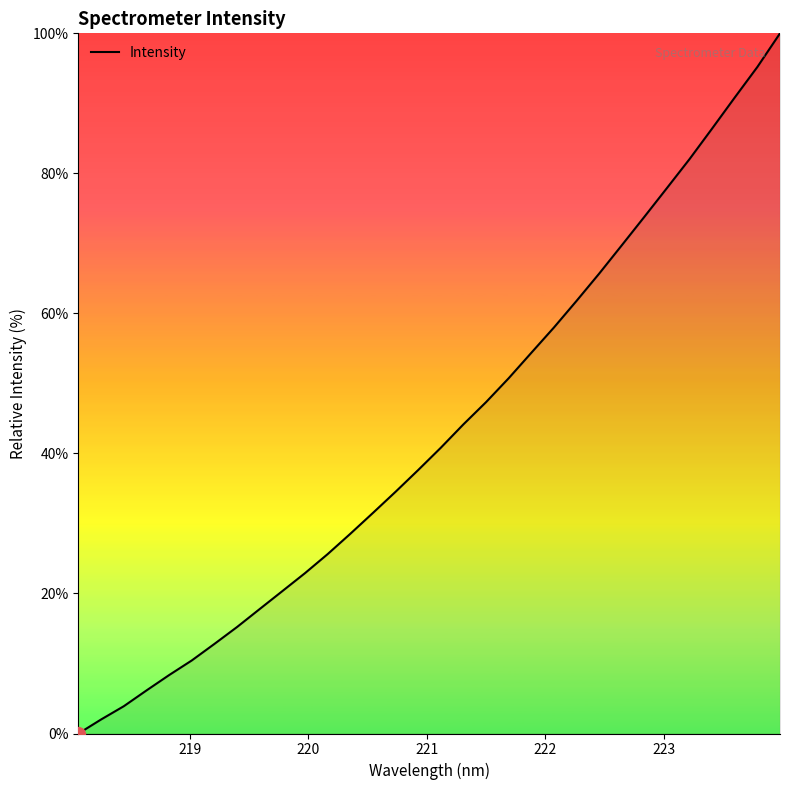

What is the maximum value shown in the chart?

100.0